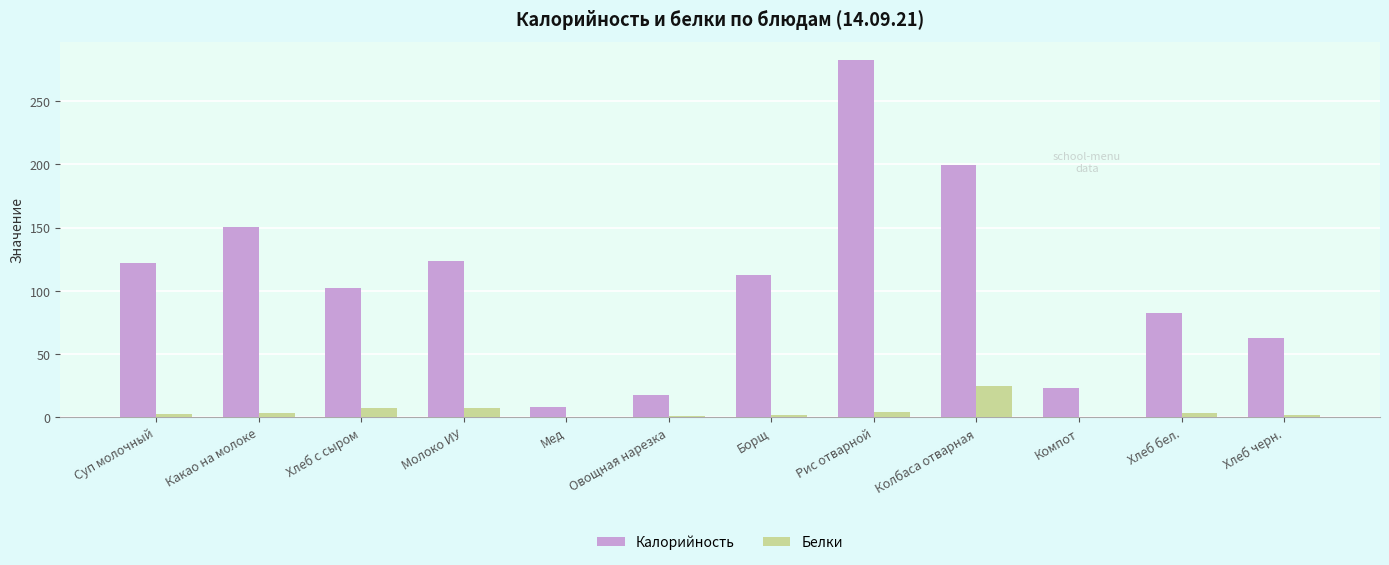

Is it true that Калорийность equals 124.0 at Молоко ИУ?

True